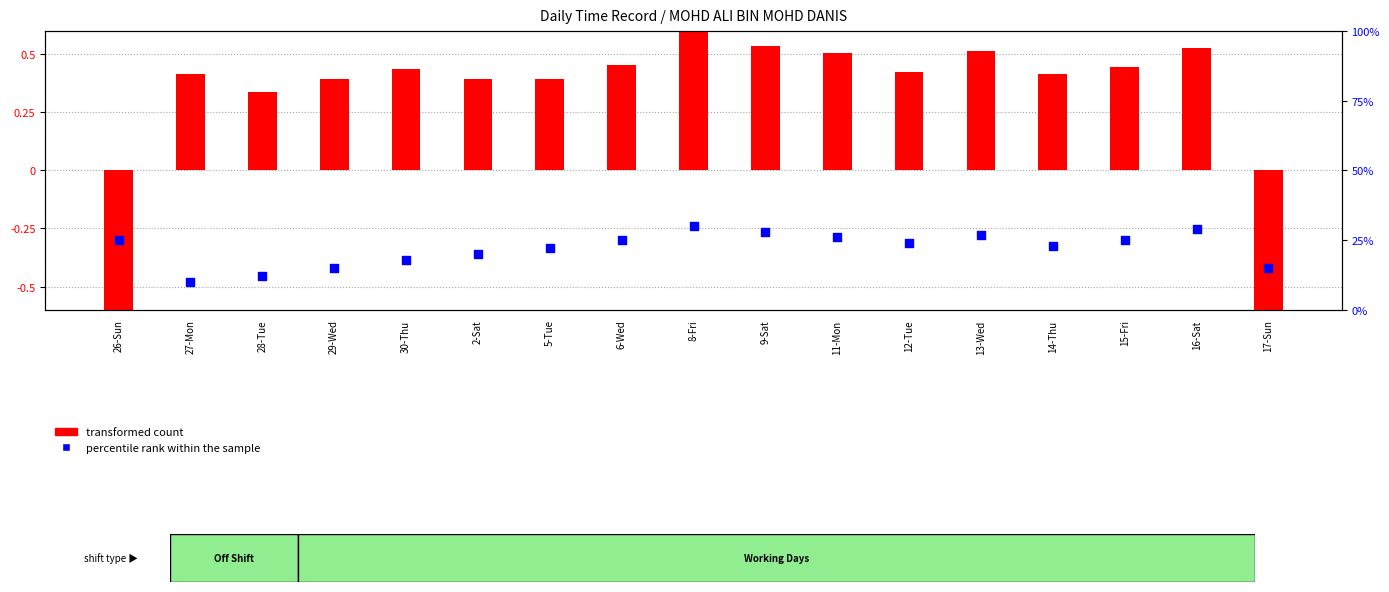

Which series has the widest spread of Y values?

percentile rank within the sample